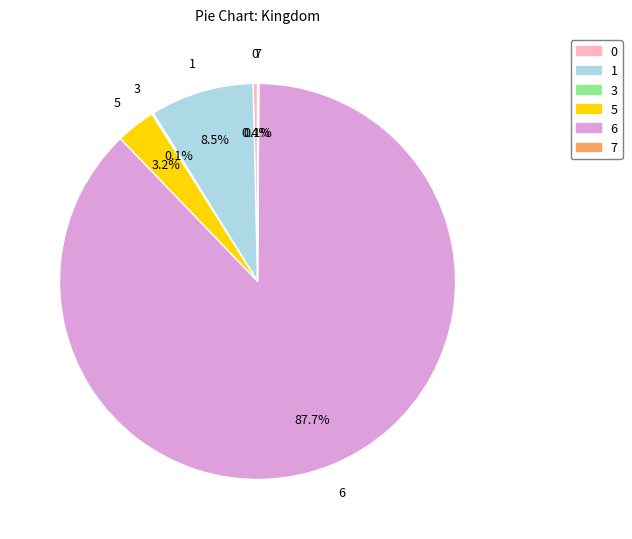

Does 0 account for over 50% of the chart?

No